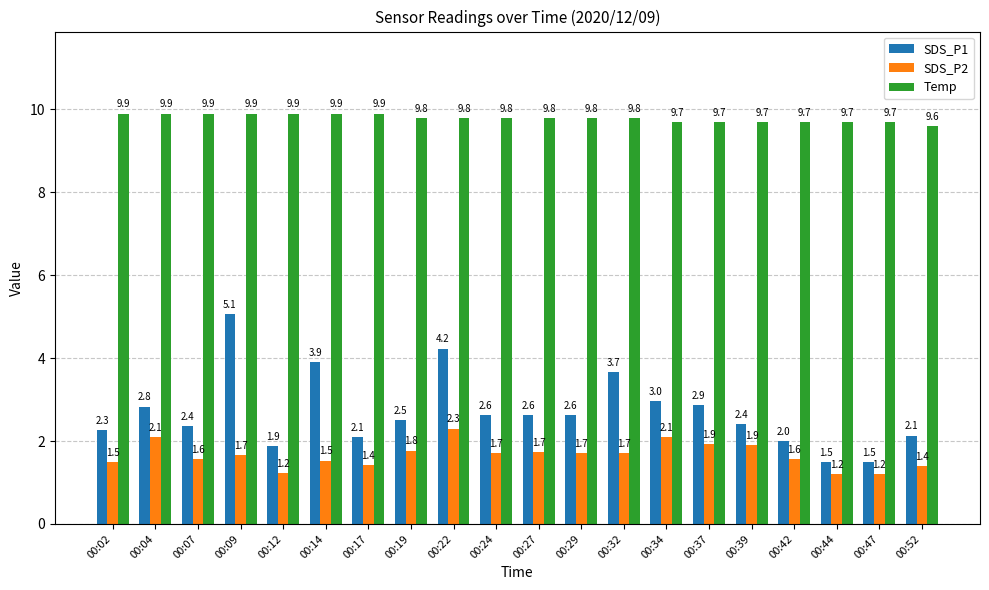

Between 00:24 and 00:47, which series saw the biggest shift?

SDS_P1